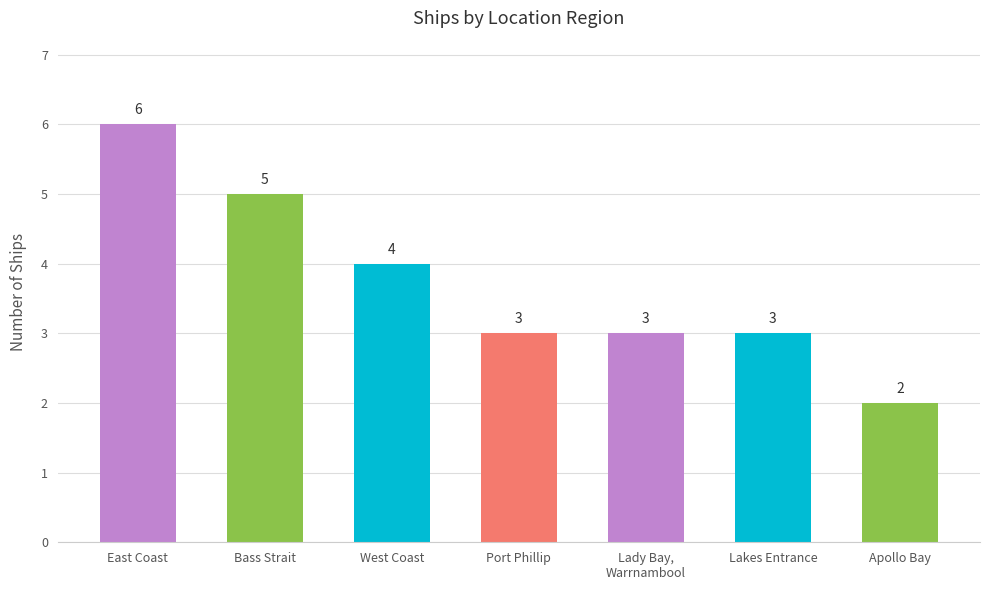

Is it true that the value at East Coast is 4?

False